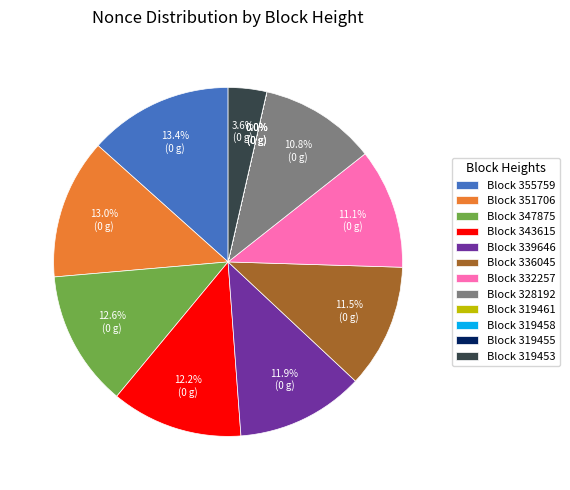

What is the largest slice in the pie chart?

355759